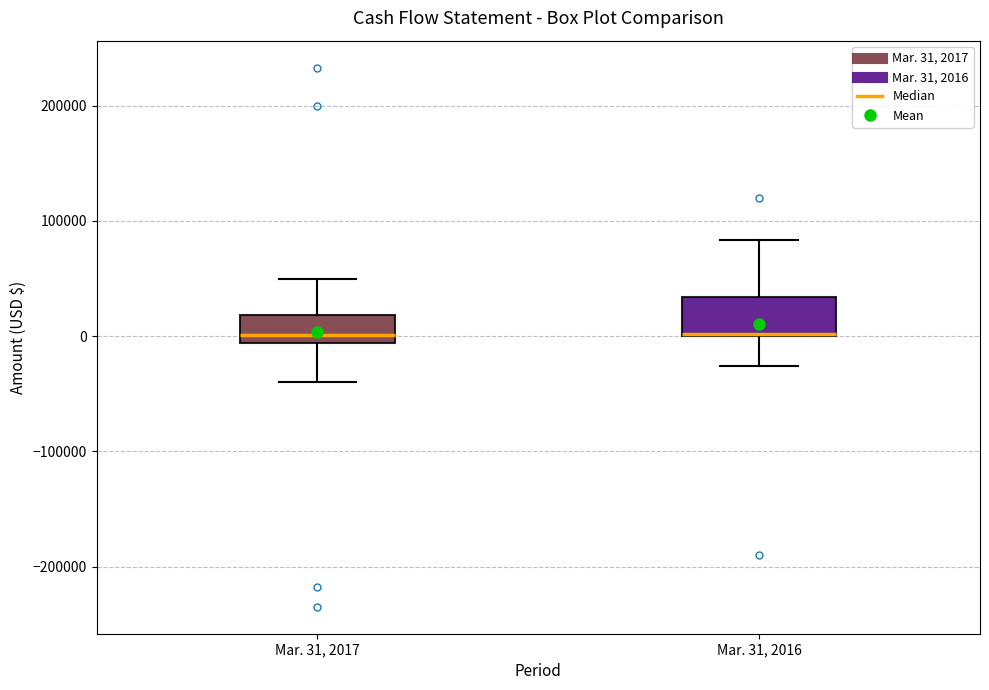

Where does the lower whisker of the box for Mar. 31, 2016 end on the y-axis? The values are not printed on the chart, so give them approximately, as read against the axis.

-30000